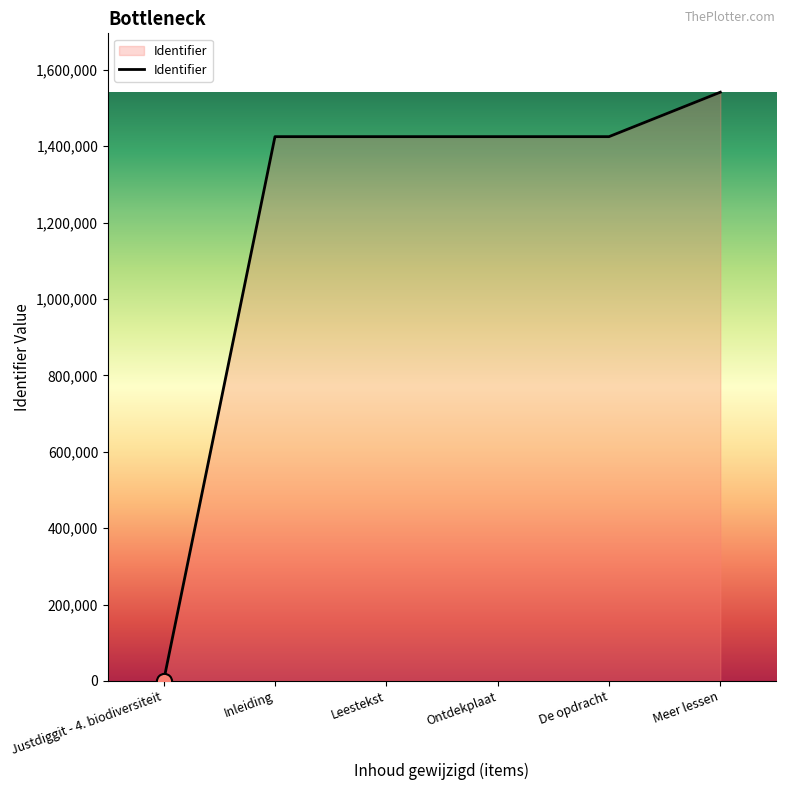

What is the change in value from Leestekst to De opdracht?

+4